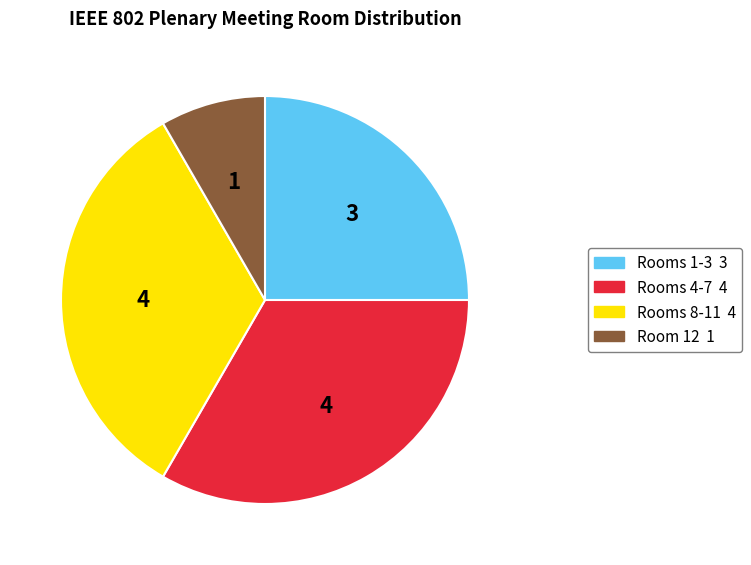

Is there a majority slice in this chart?

No